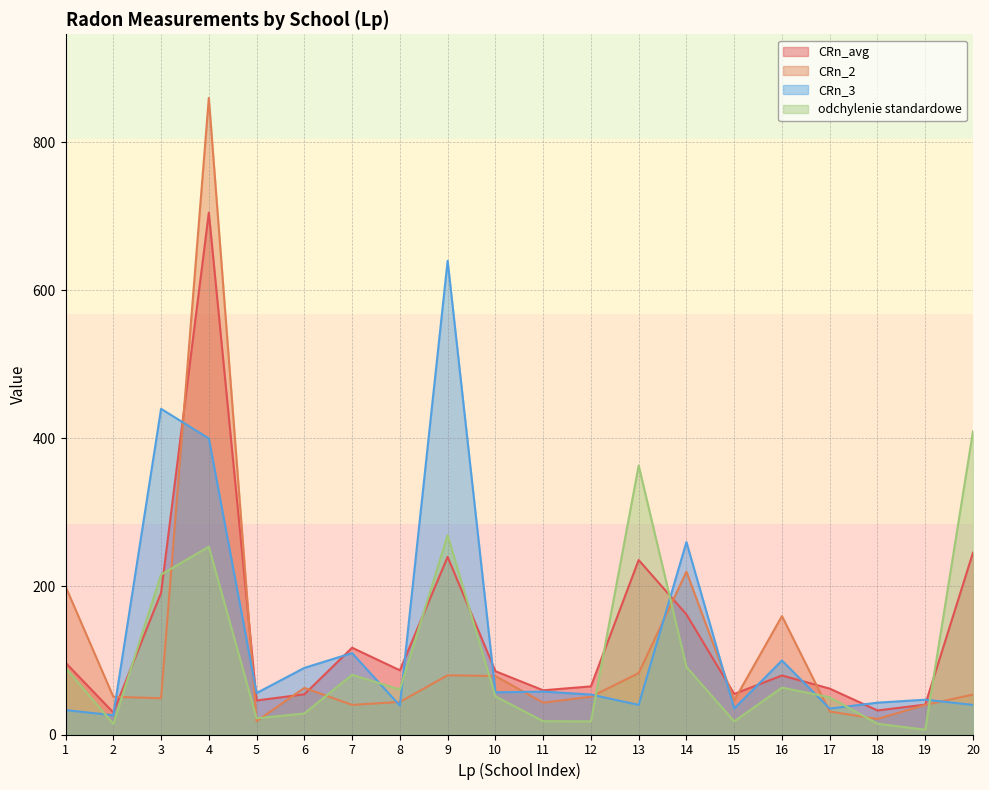

How many categories are shown in the chart?

20